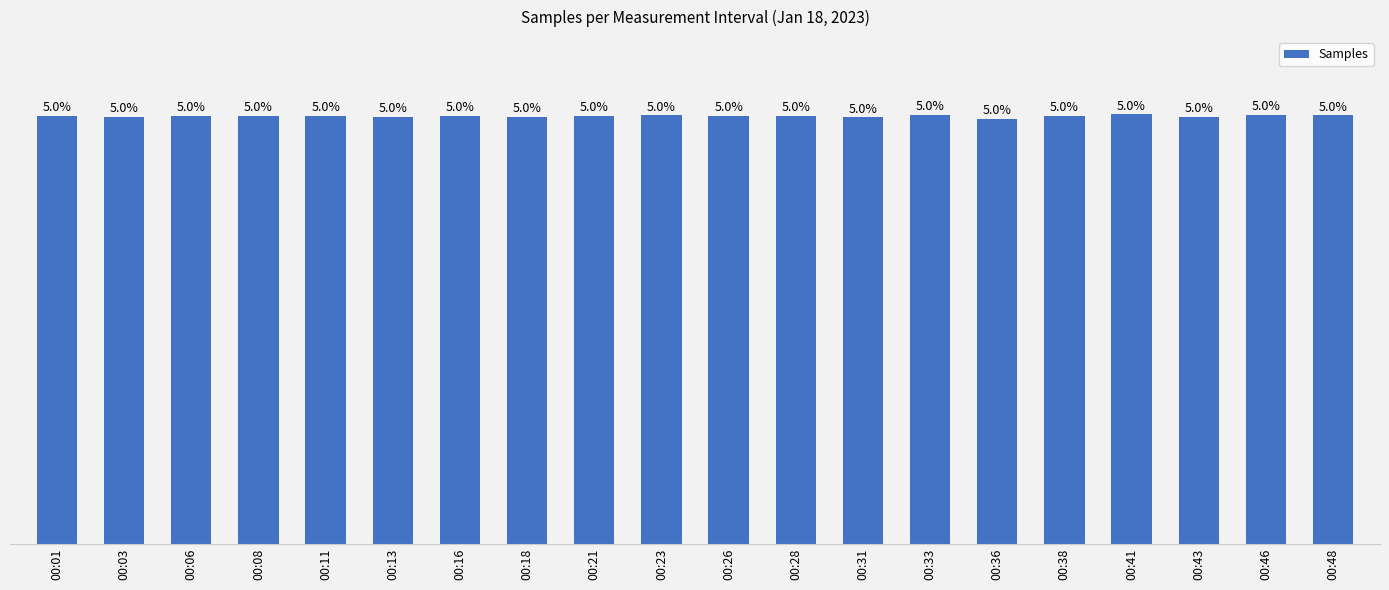

Where does the data first go above 5?

00:01